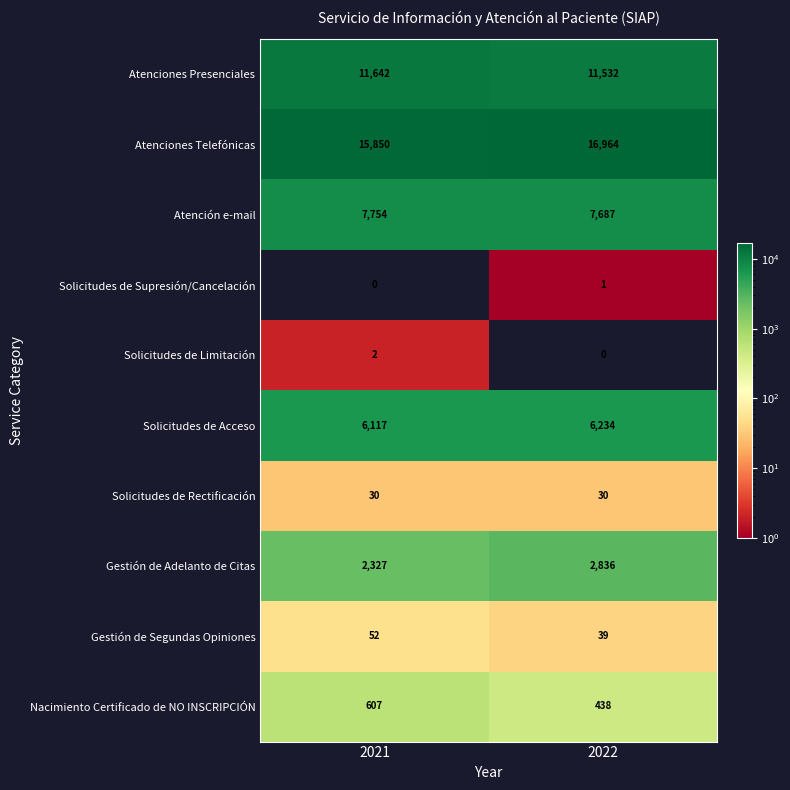

True or false: Solicitudes de Acceso has a value of 6234 at 2022.

True